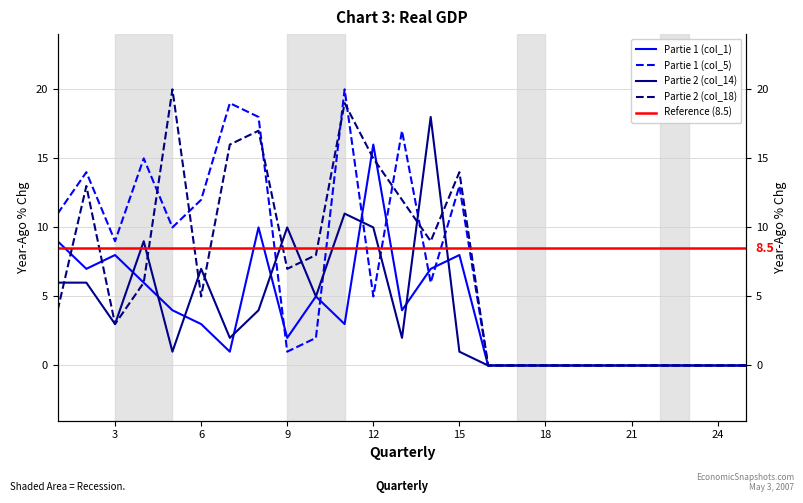

True or false: Partie 2 (col_14) and Partie 1 (col_5) intersect in this chart.

True